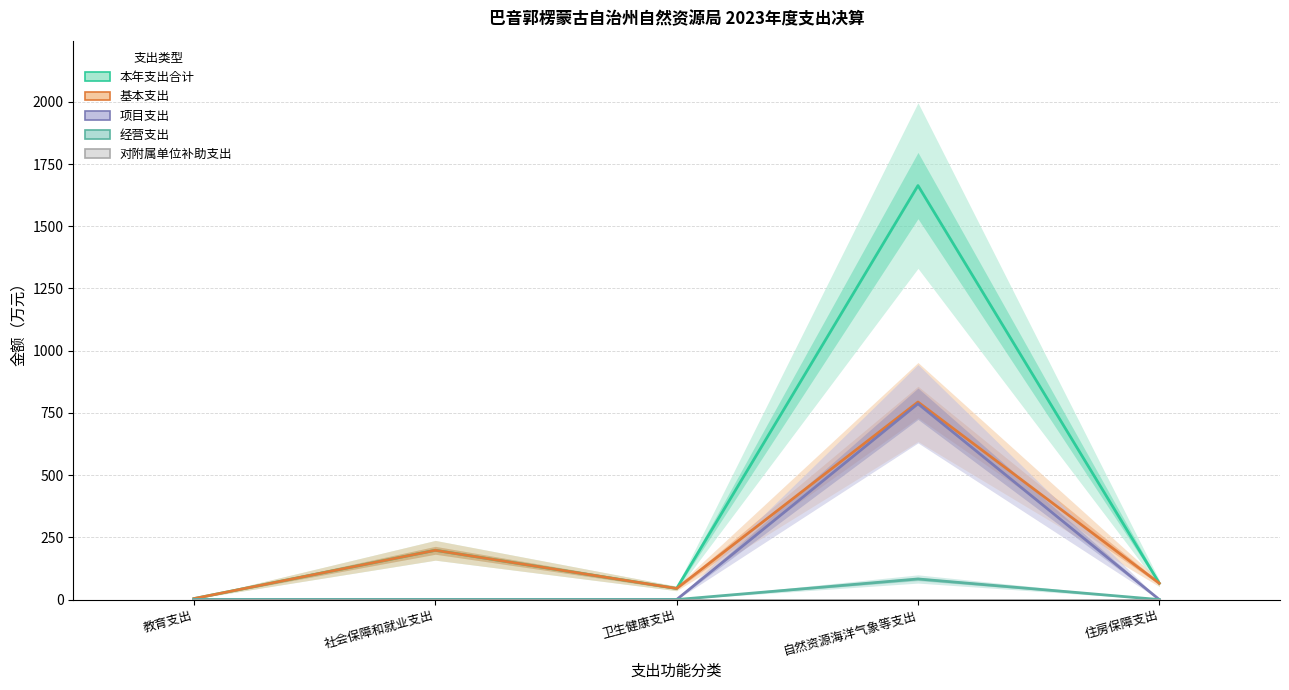

True or false: 经营支出 has more than 0 interior local peaks.

True